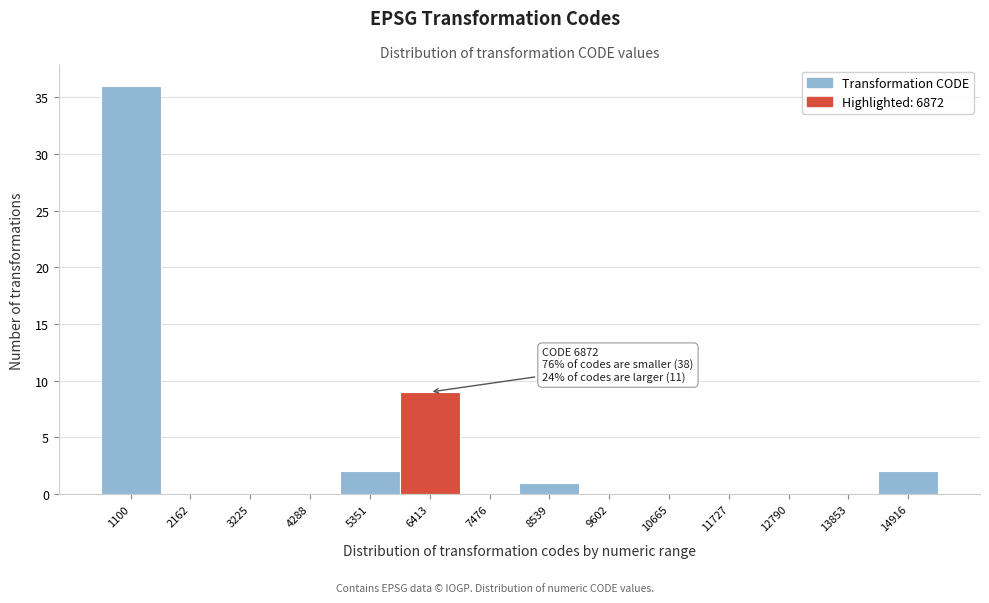

Reading left to right, list all the values displayed in this chart.

1100=36	2162=0	3225=0	4288=0	5351=2	6413=9	7476=0	8539=1	9602=0	10665=0	11727=0	12790=0	13853=0	14916=2